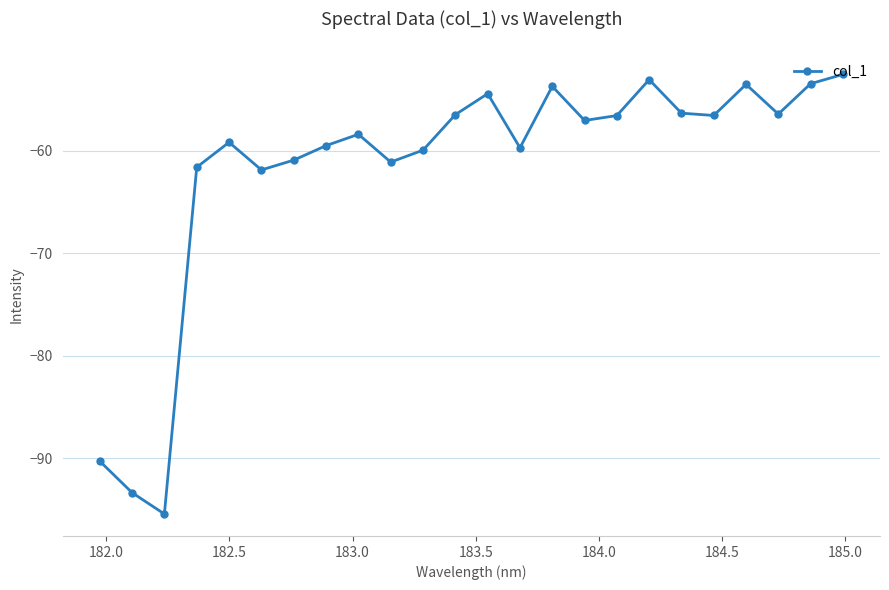

What is the difference between the maximum and minimum values?

42.9